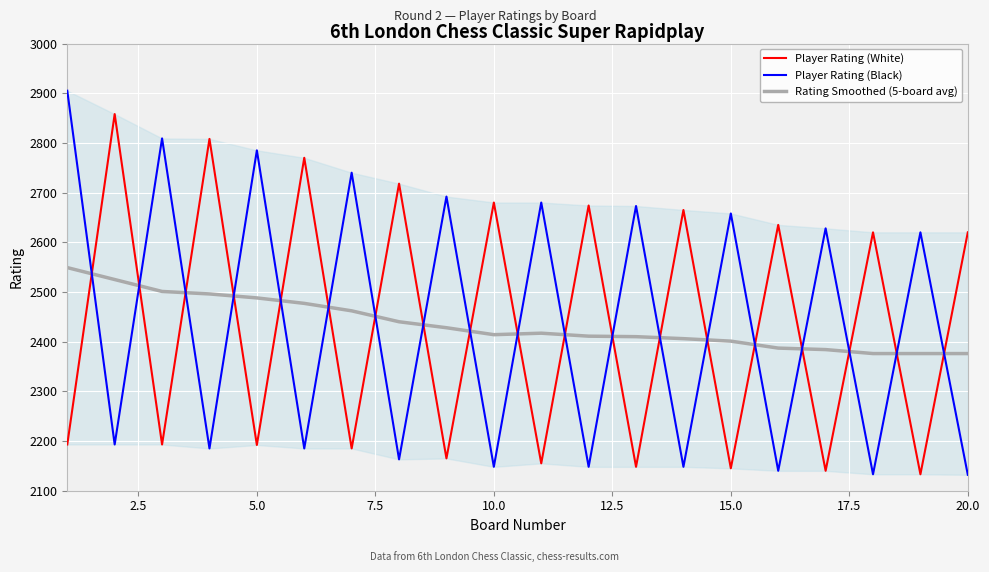

How many values in the Player Rating (White) series are below 2620?

10